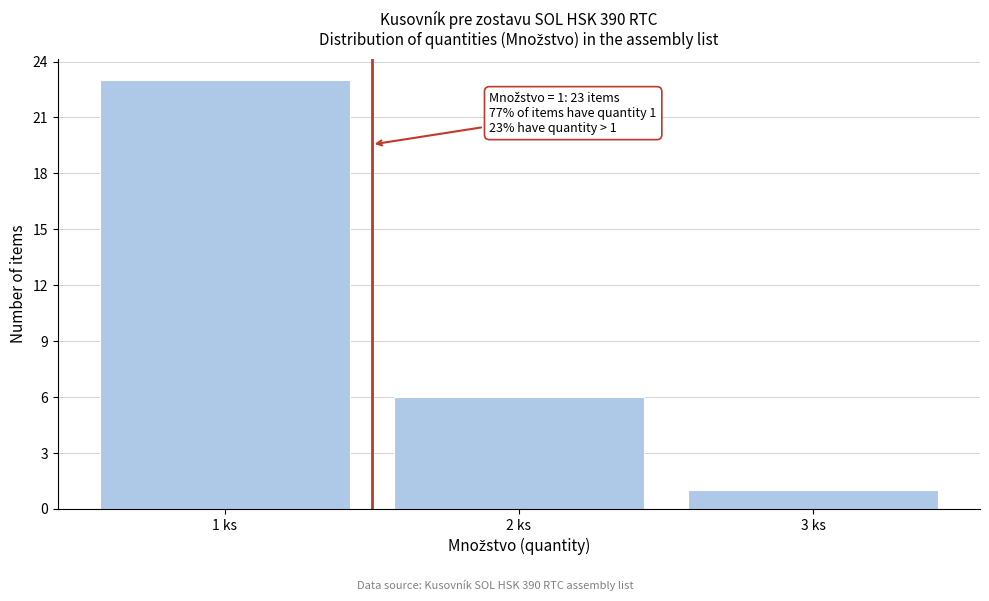

Over which range of the x-axis is the bar tallest?

0.5 to 1.5